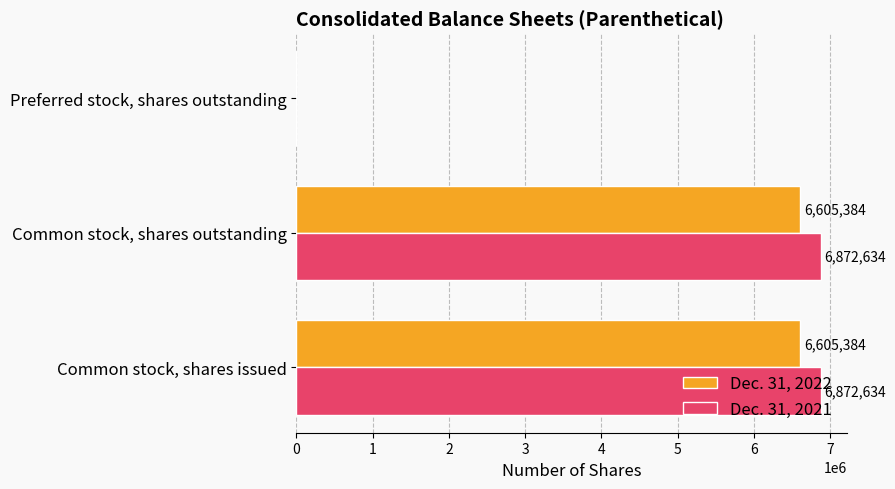

What is the greatest value displayed?

6872634